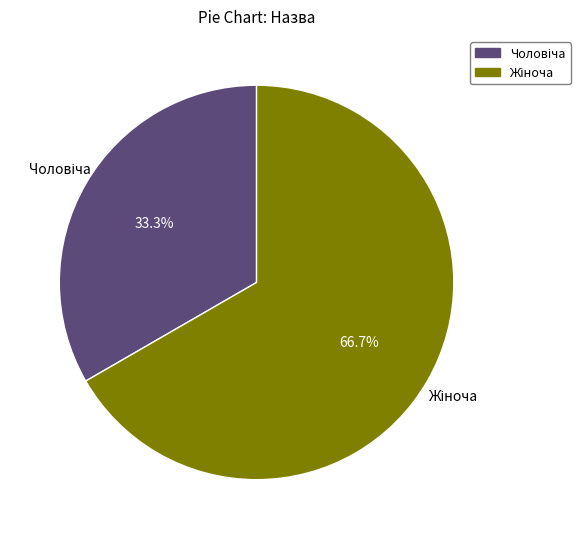

Is there any slice that represents more than half of the pie?

Yes